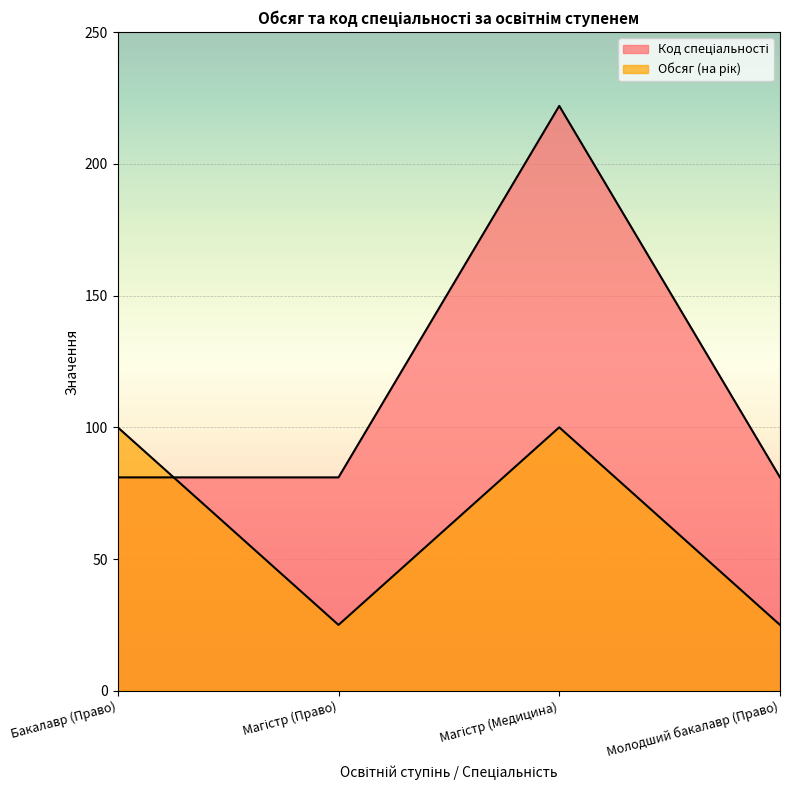

Which series has the largest range (max minus min)?

Код спеціальності